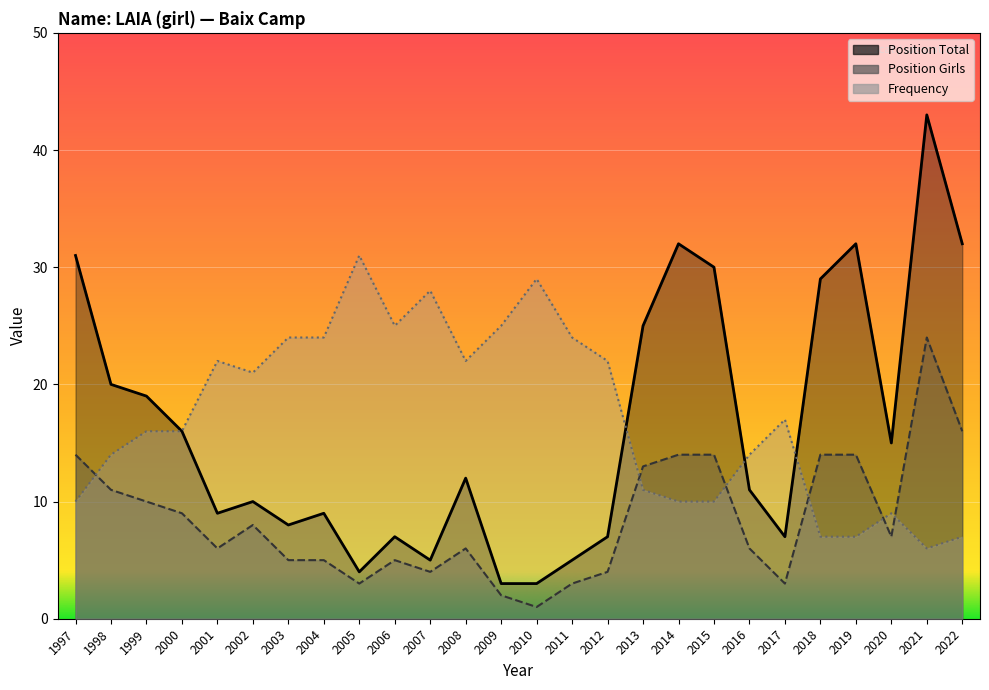

What is the average value of the Position Girls series?

8